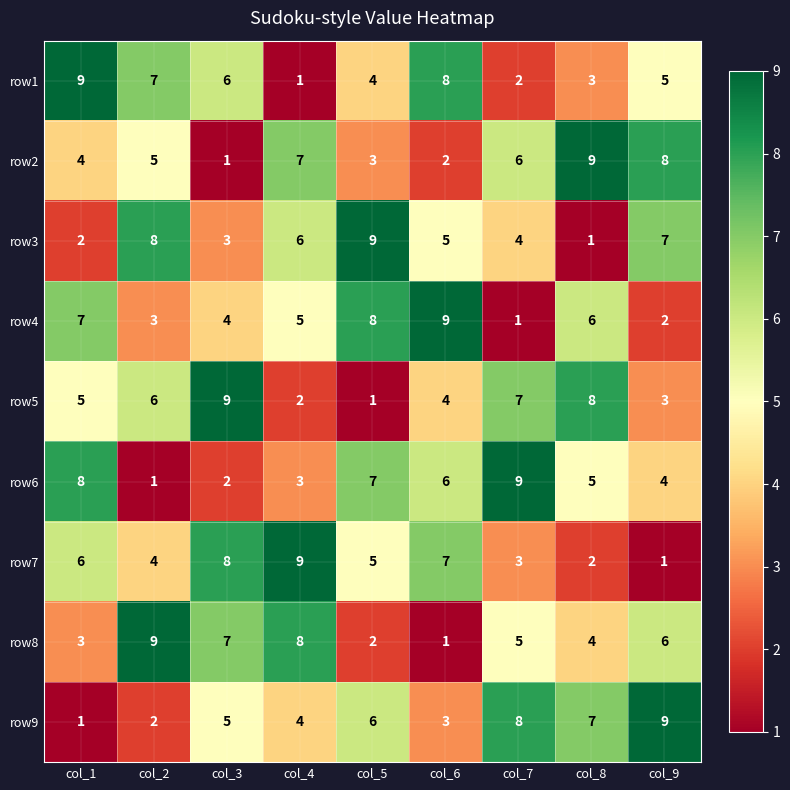

What is the total value across all series at col_3?

45